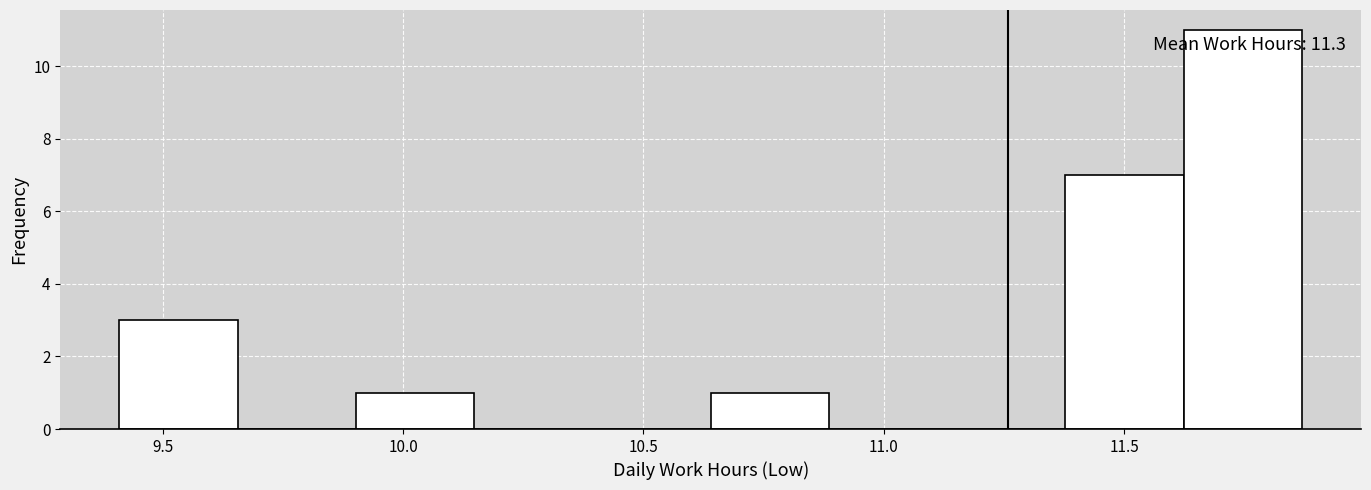

Which range on the x-axis has the tallest bar?

11.60 to 11.85